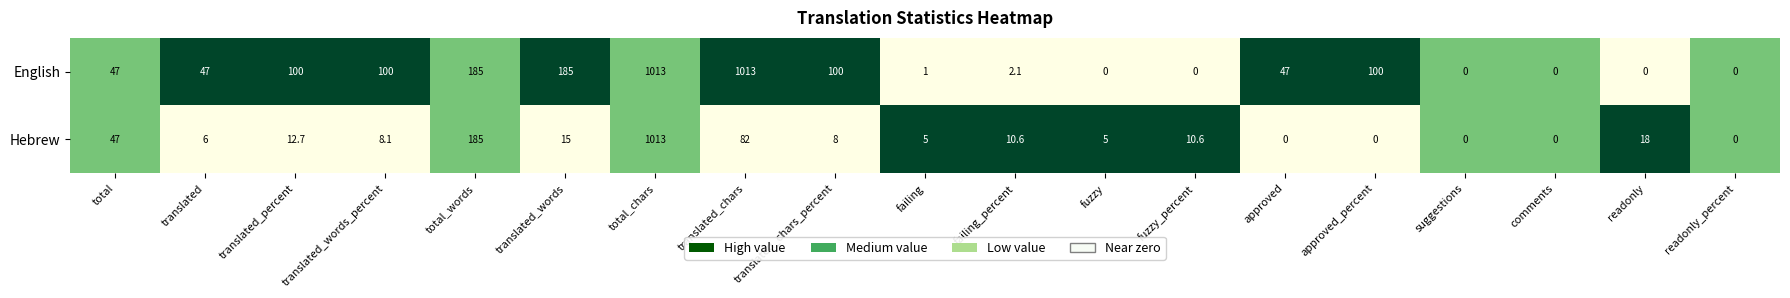

Which series changed the most between total and translated_chars_percent?

English